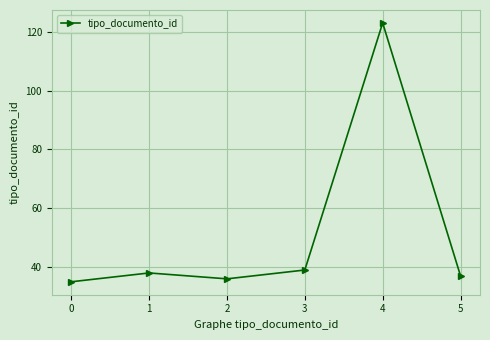

How many data points does each series have?

6